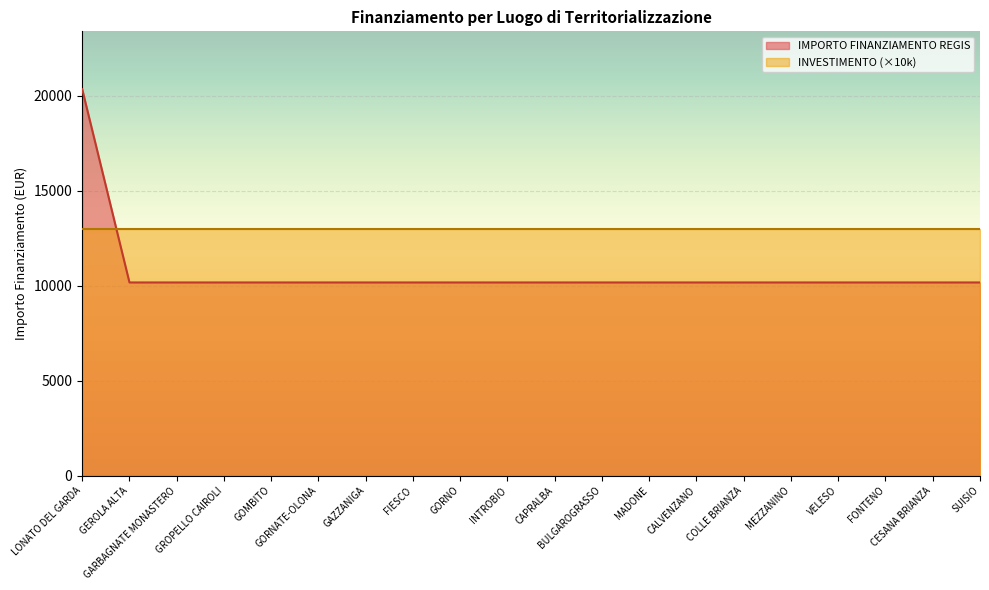

Which category has the highest value across all series?

LONATO DEL GARDA